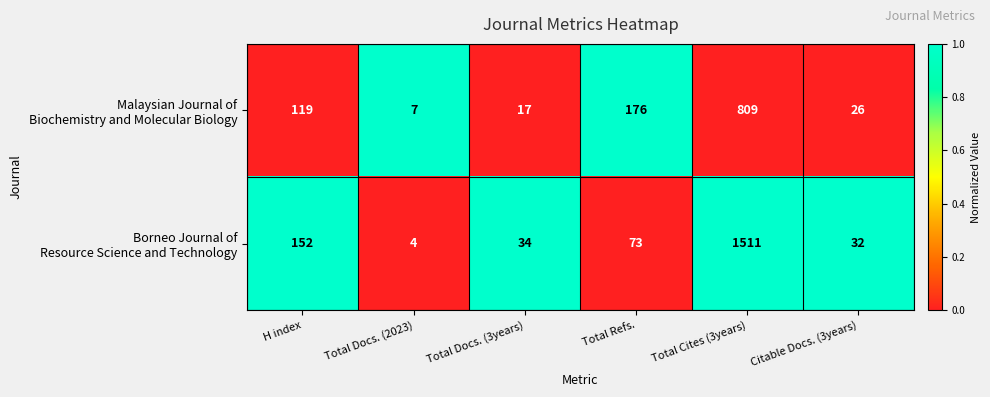

What is the minimum value shown in the chart?

4